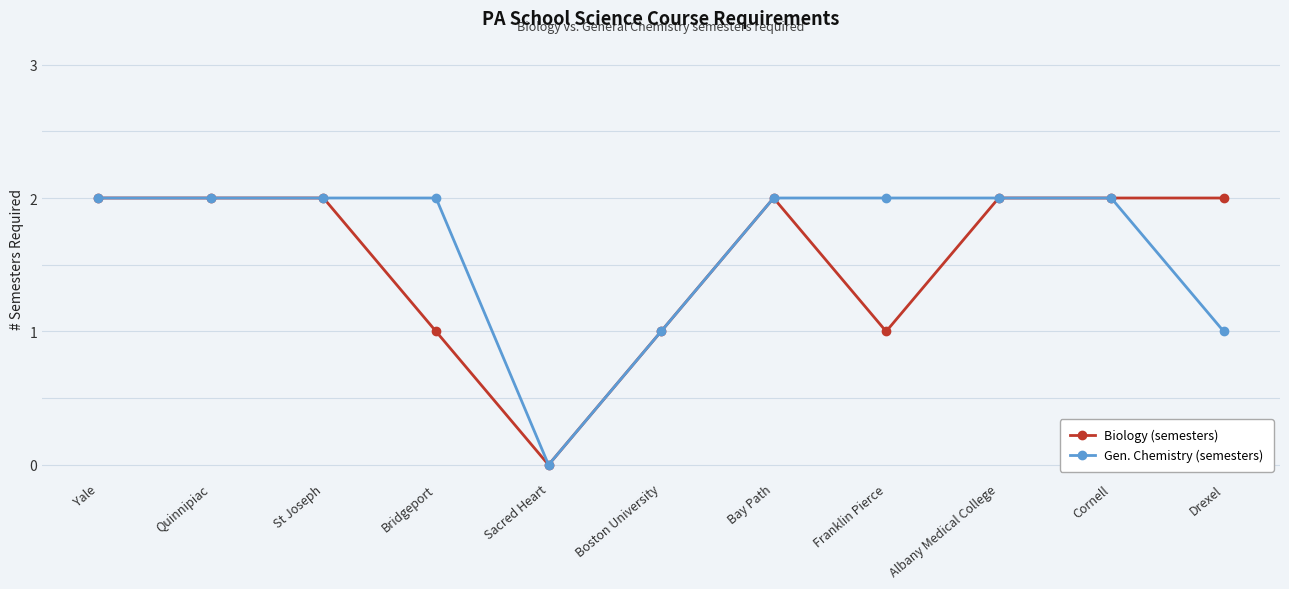

Count the number of categories in the chart.

11